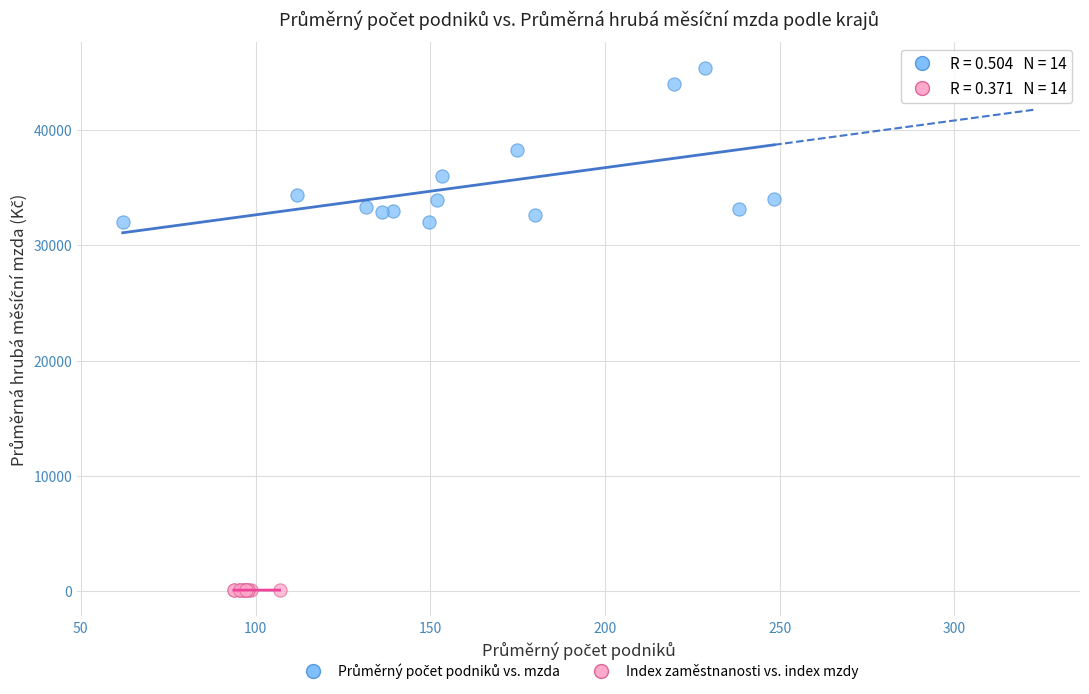

Which series contains the lowest Y value?

Index zaměstnanosti vs. index mzdy